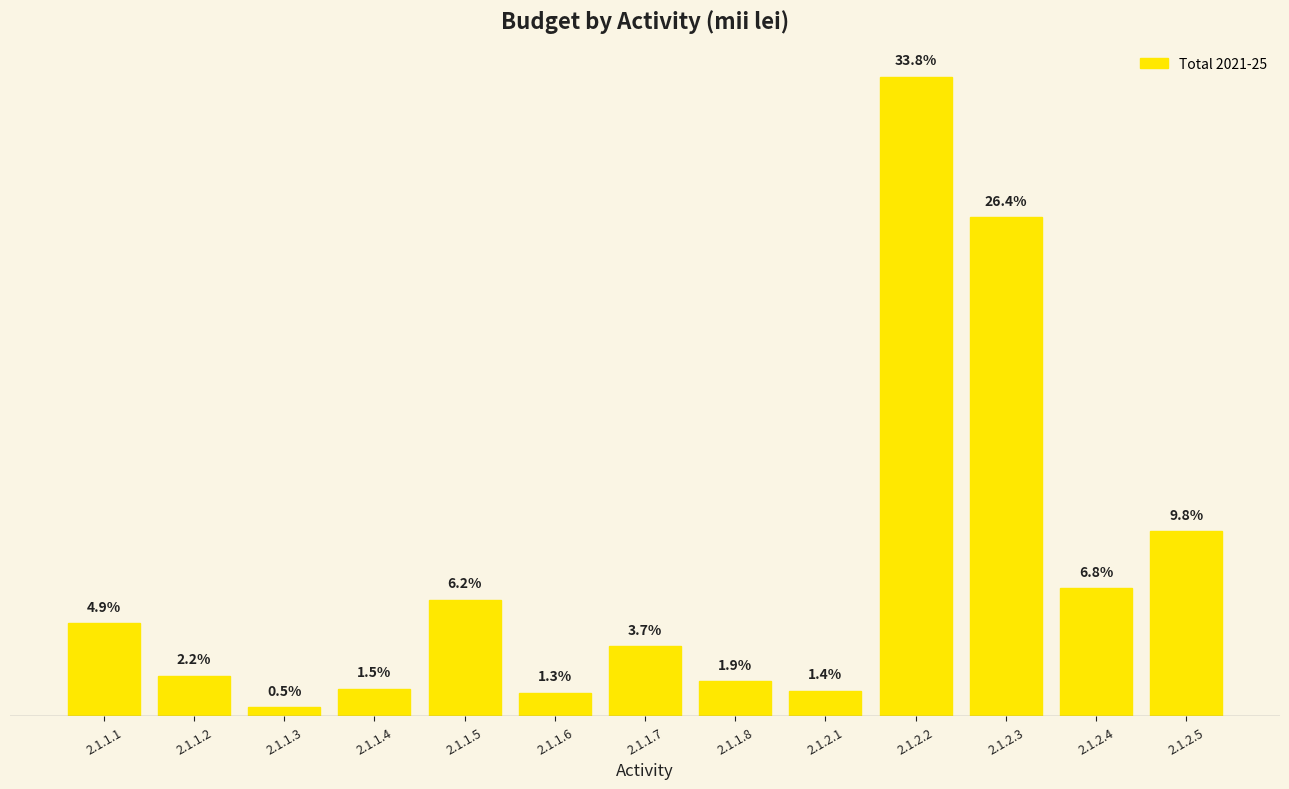

True or false: the data shows 363500 at 2.1.1.1.

True